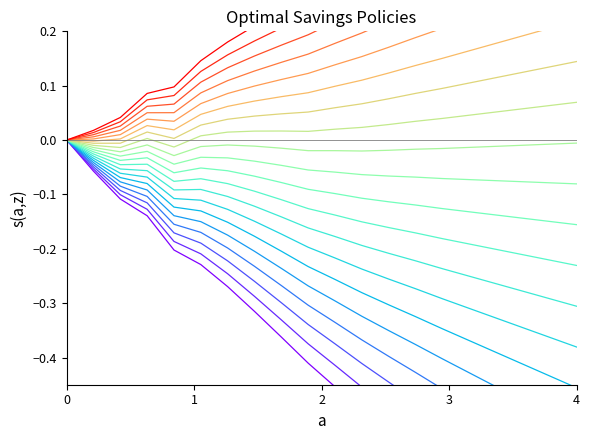

In P1, how many points are higher than both neighbors (excluding endpoints)?

2